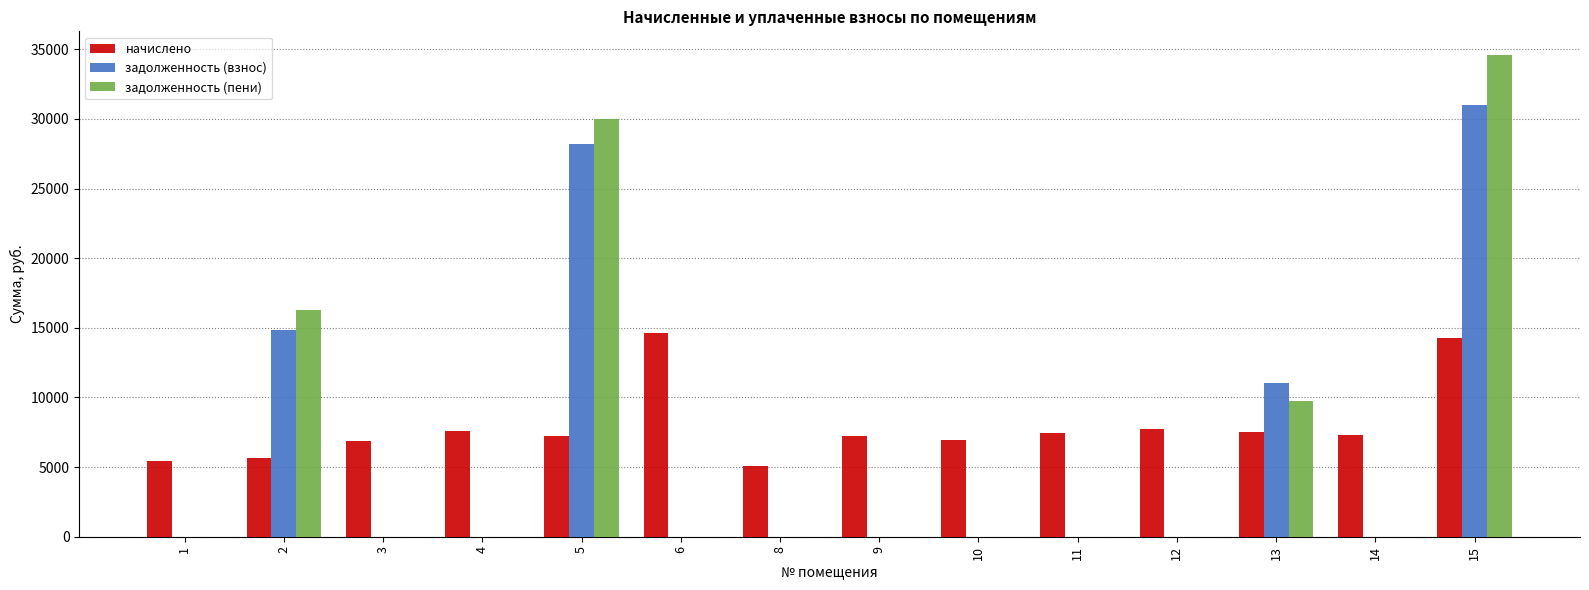

True or false: начислено has a value of 1853.5 at 12.

False